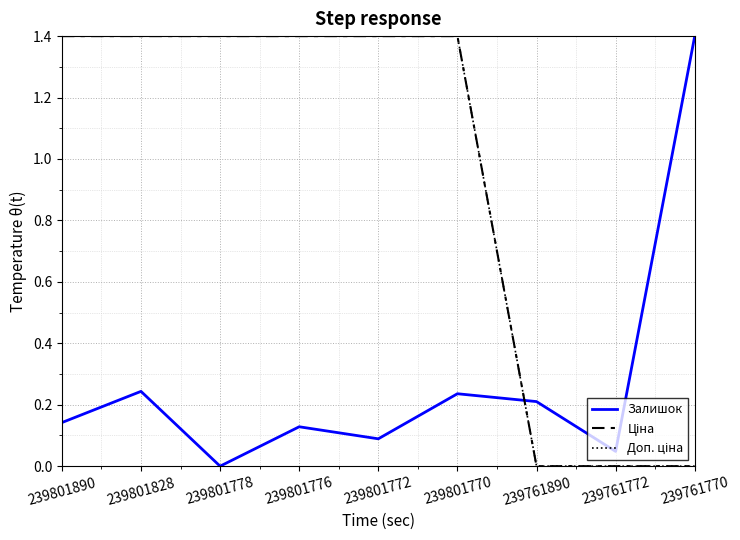

Does the chart display data point markers on the line(s)?

No